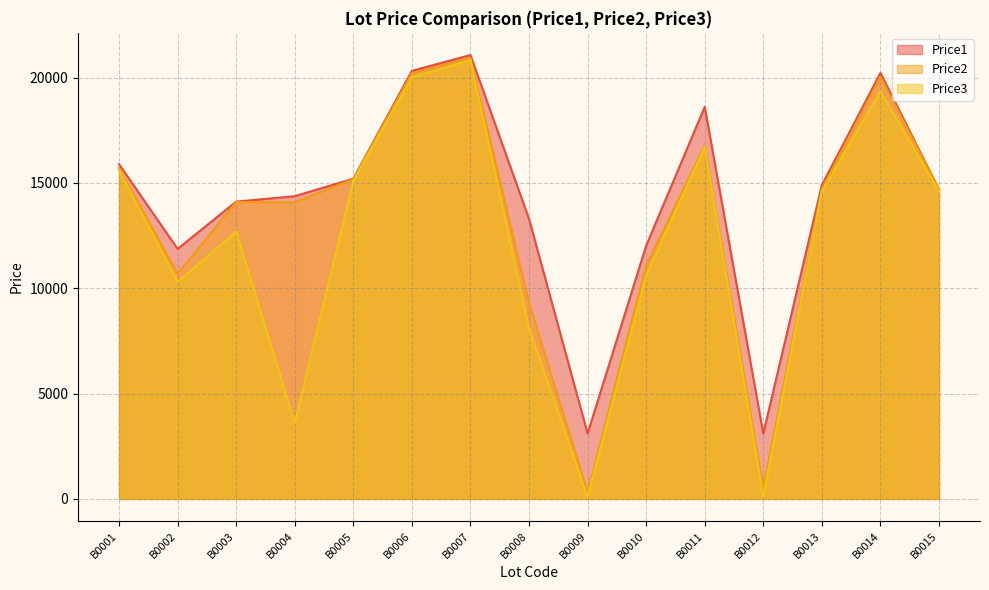

True or false: Price1 has a value of 18609 at B0011.

True